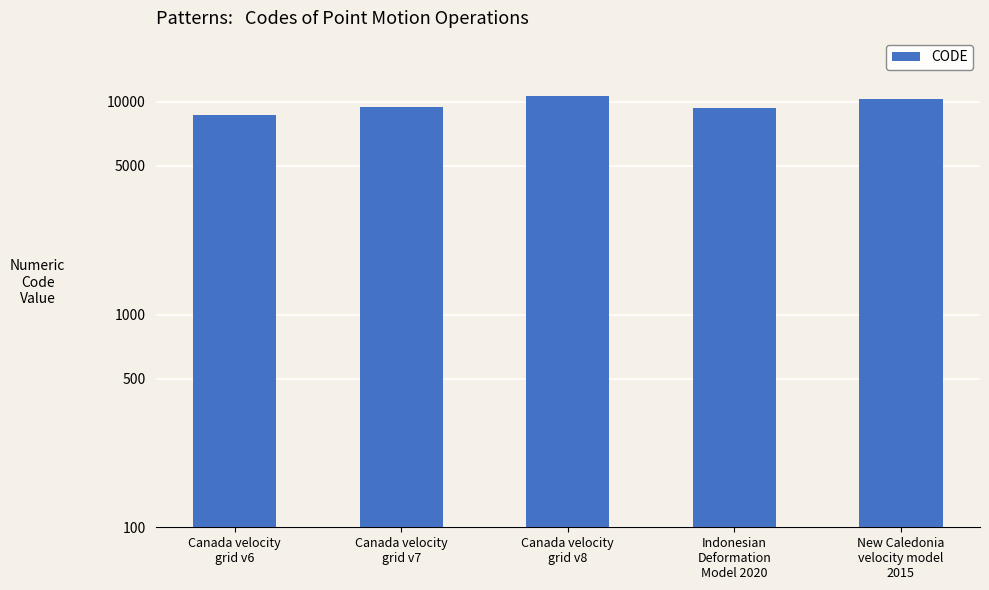

What value does the data have at Canada velocity
grid v8, to the nearest 50?

10700